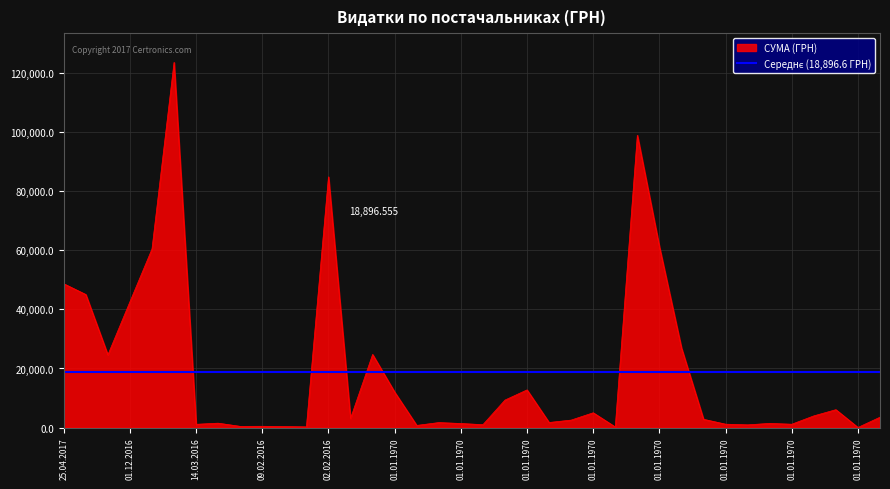

True or false: the data shows 532.0 at 09.02.2016.

False